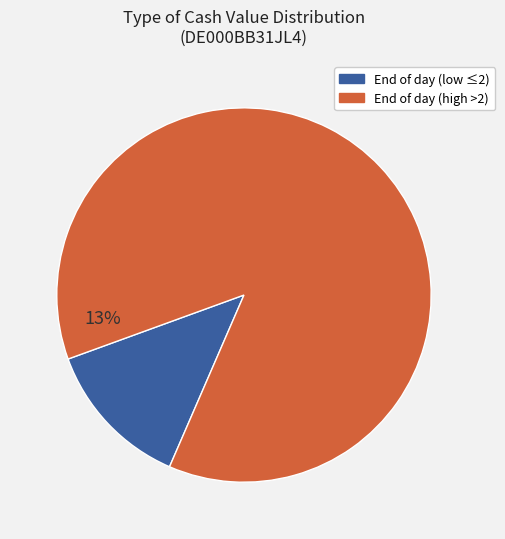

Is 16 the majority of the pie?

No